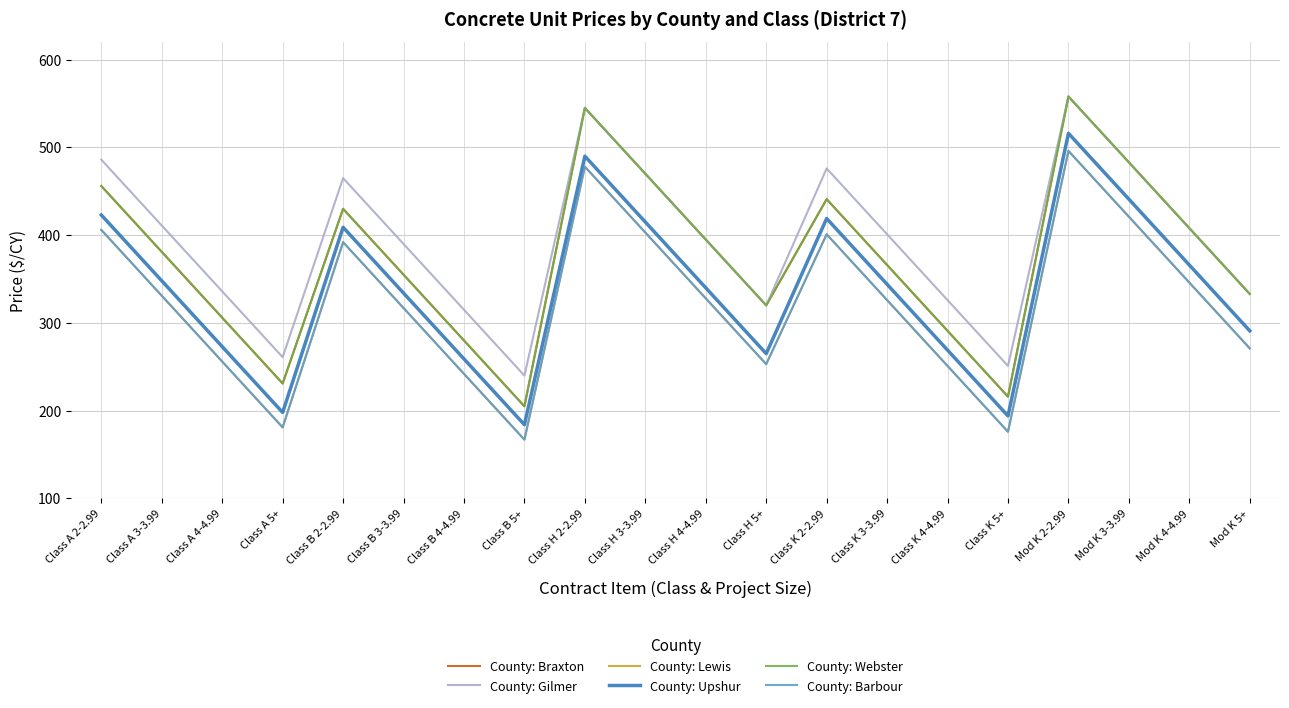

What is the sum of the County: Upshur values at Class B 4-4.99 and Class A 3-3.99?

607